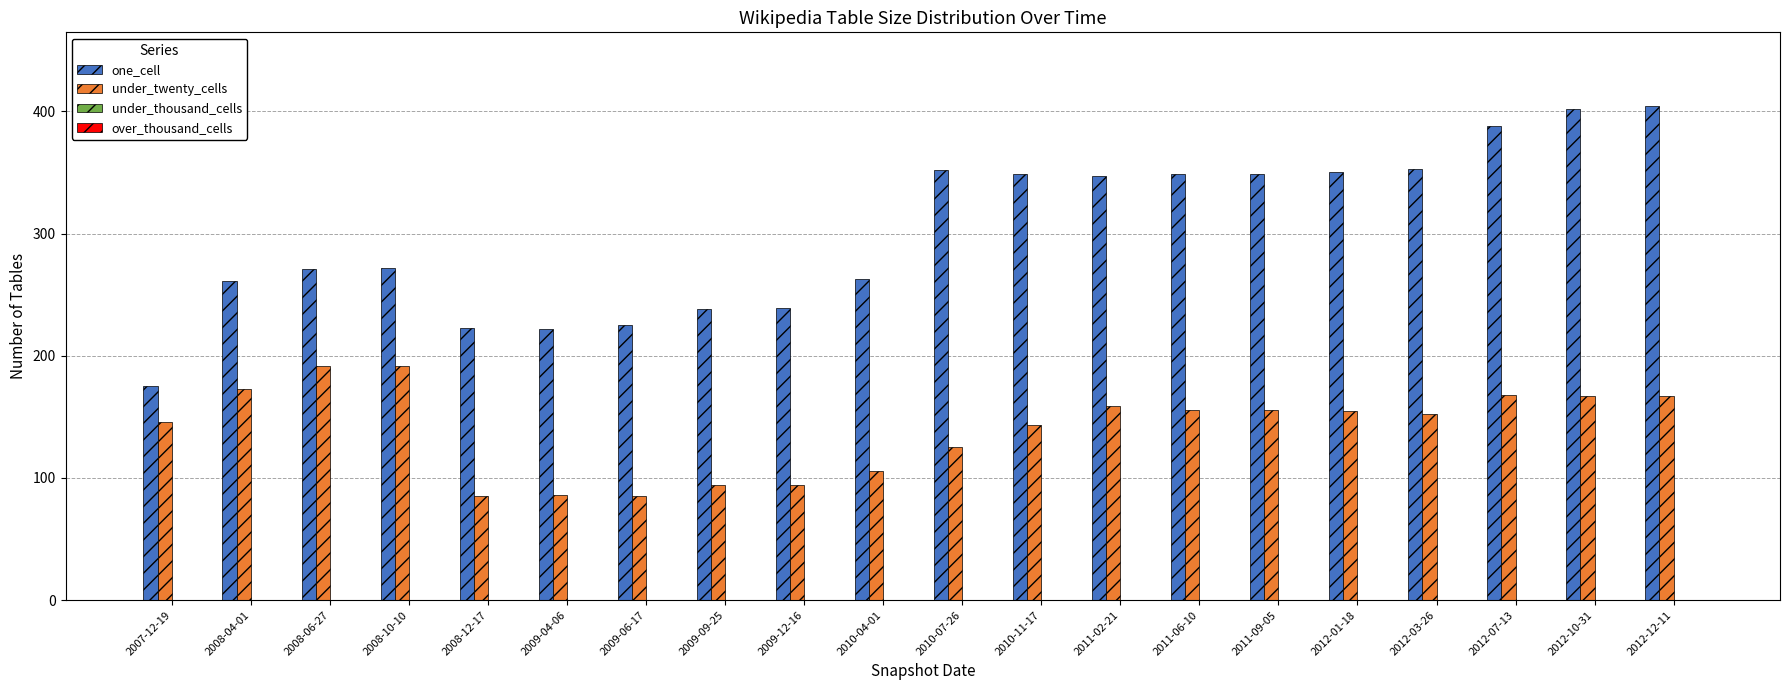

Is the value of one_cell at 2012-03-26 greater than the value of under_twenty_cells at 2009-06-17?

Yes